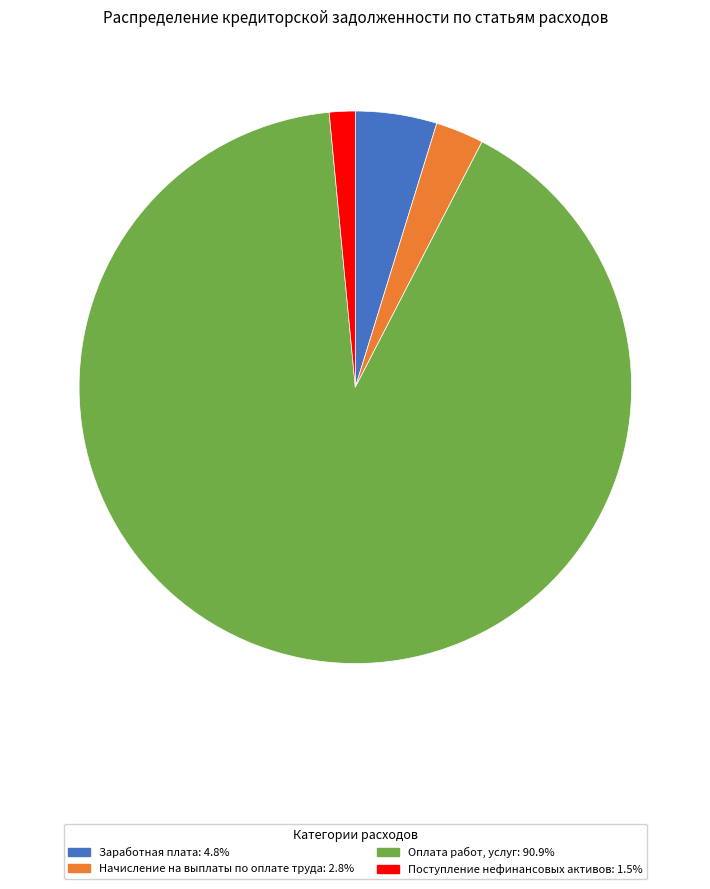

Is there any slice that represents more than half of the pie?

Yes